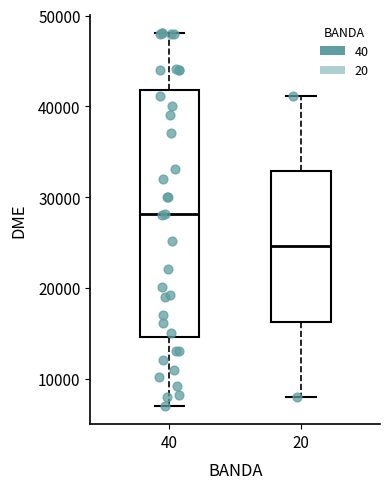

Which box is the tallest, from its lower edge to its upper edge?

40